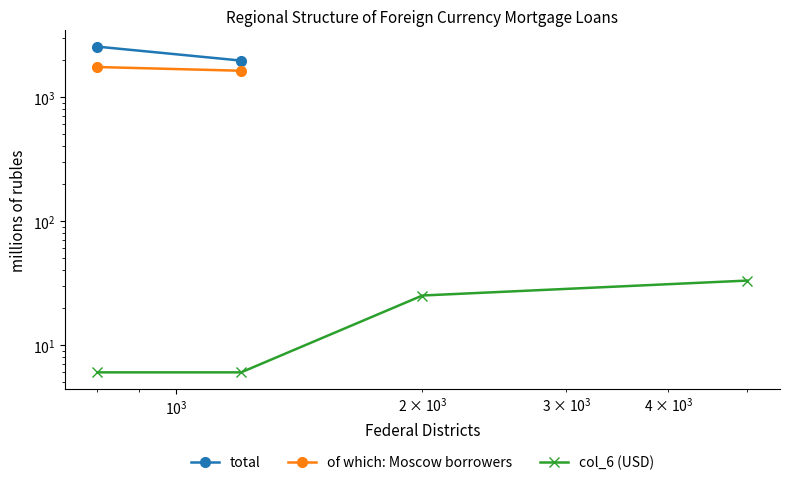

True or false: col_6 (USD) and total cross at least once.

False